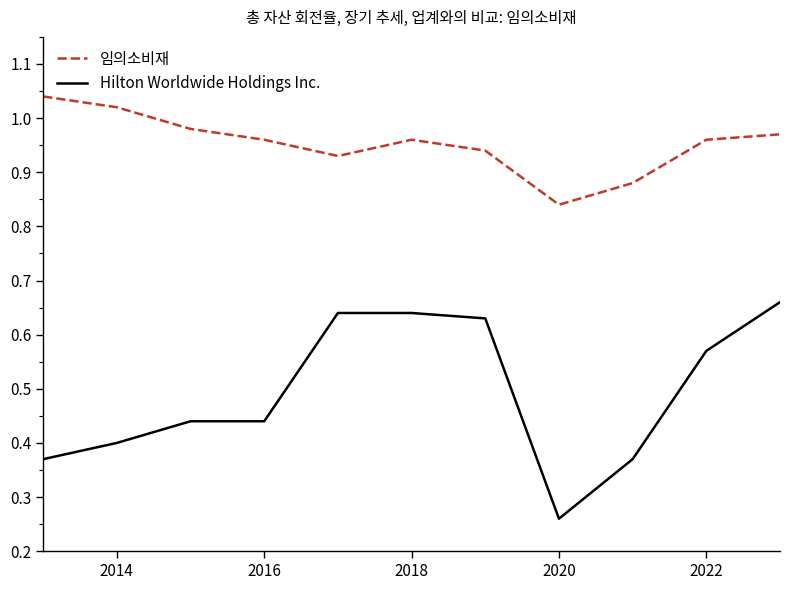

List the series in order of their overall mean, highest first.

임의소비재, Hilton Worldwide Holdings Inc.